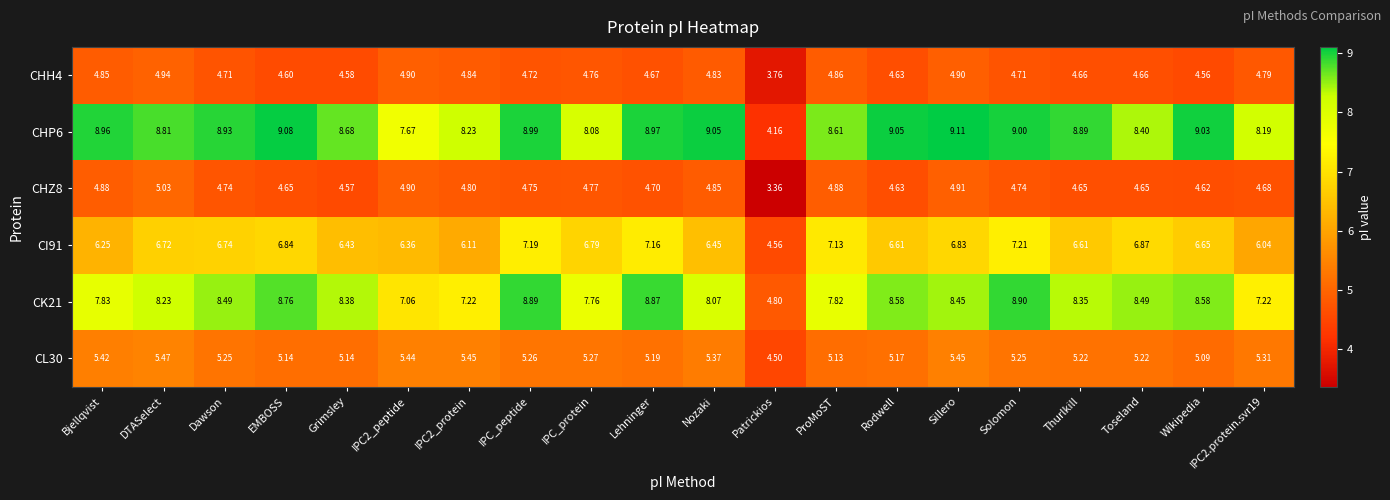

Which category has the lowest value in the CK21 series?

Patrickios